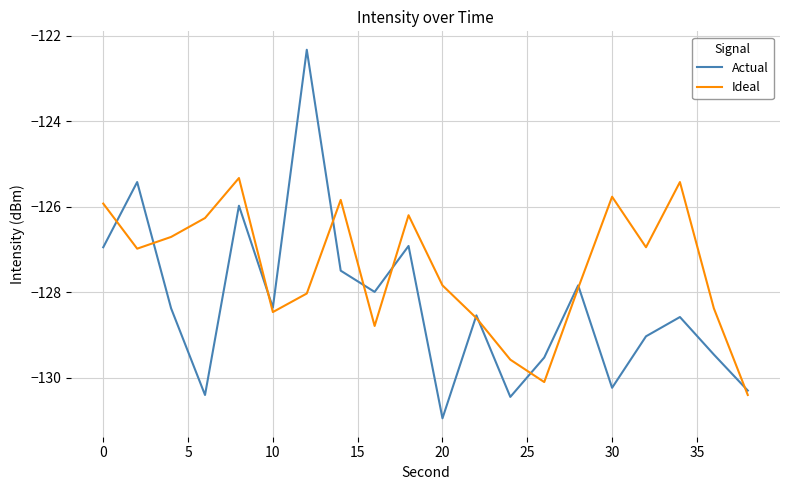

What is the highest value of the Ideal series?

-125.3